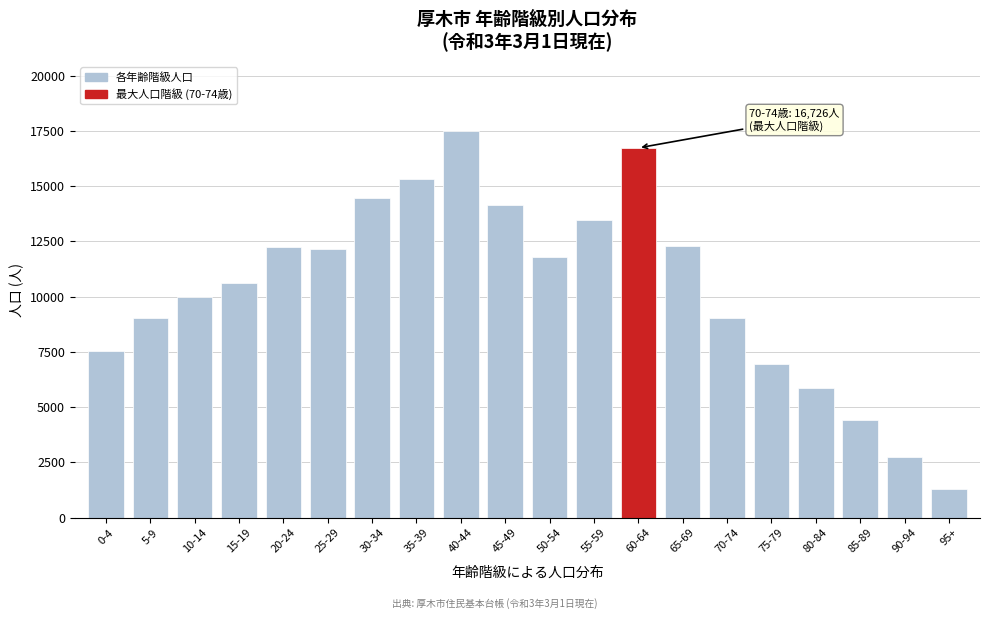

What is the difference between the maximum and second lowest values?

14748